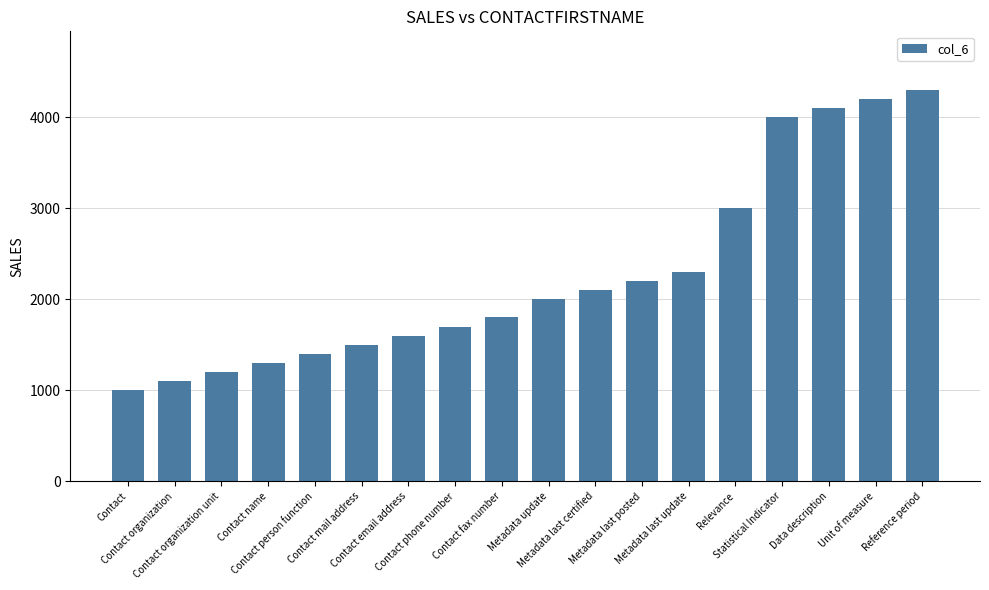

What is the sum of all values?

40800